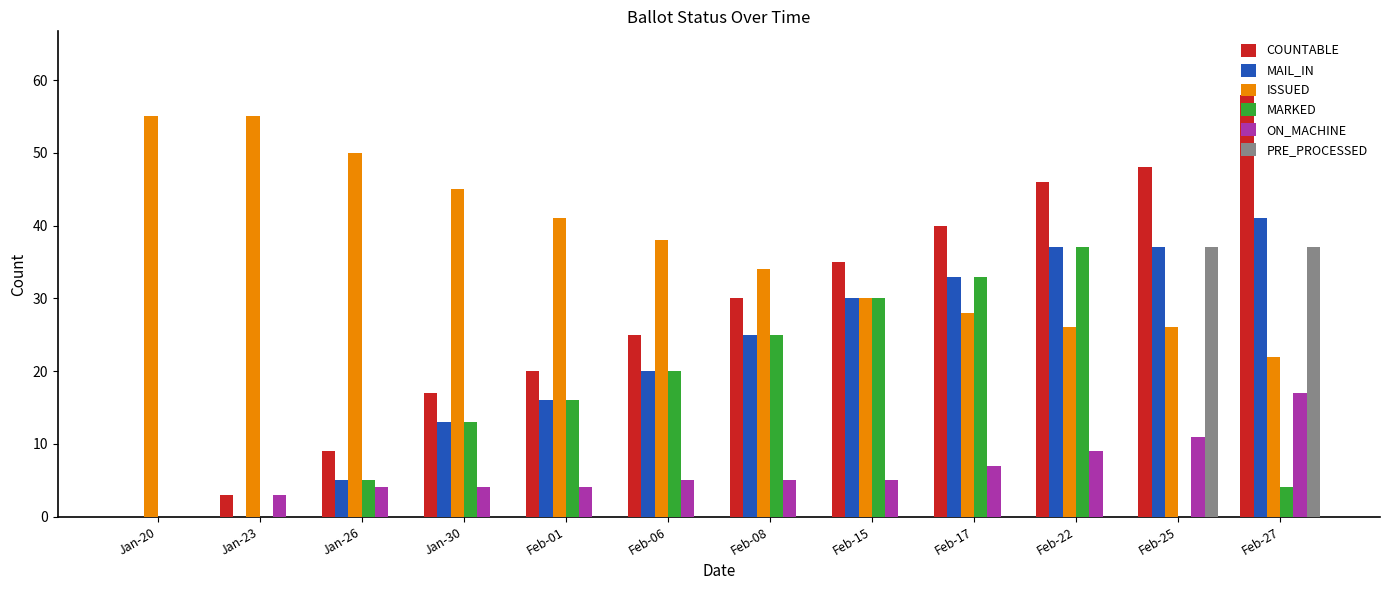

How many series are shown in this chart?

6